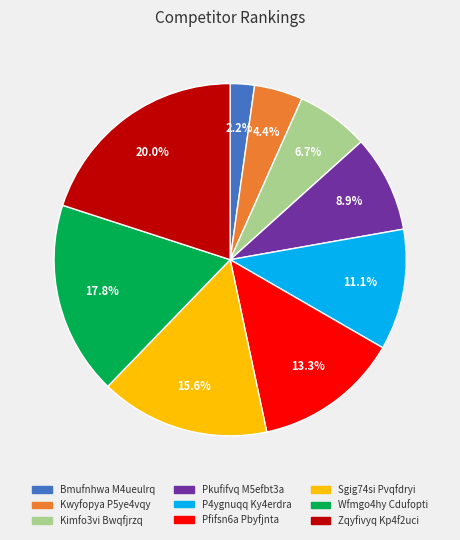

What portion of the pie excludes Zqyfivyq Kp4f2uci?

80.0%